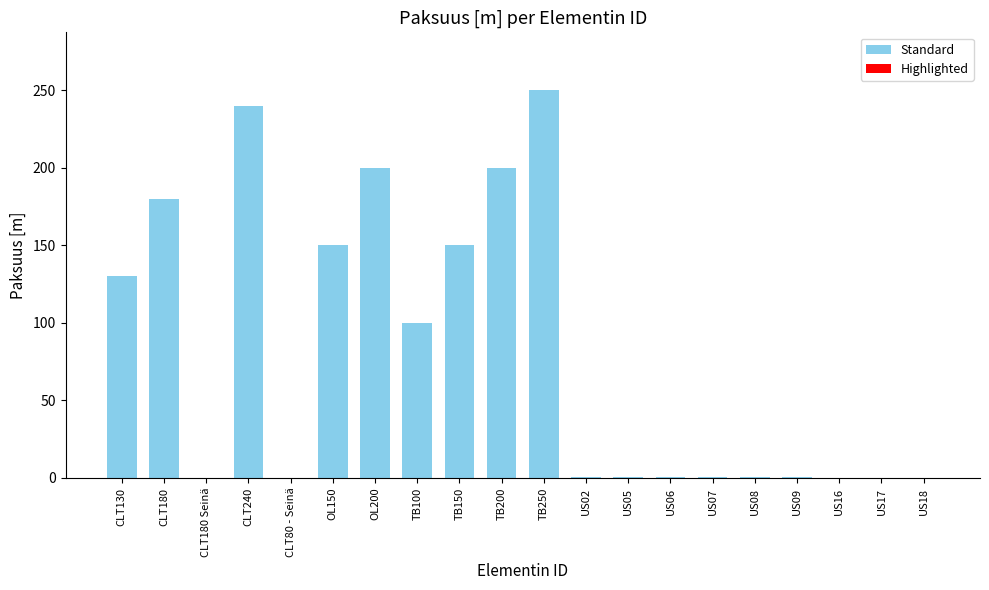

Between TB200 and US02, which is larger?

TB200